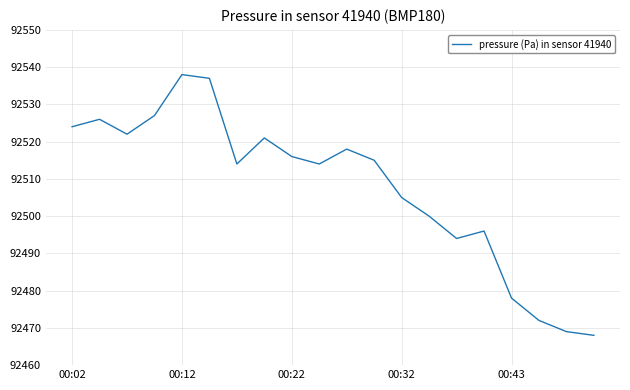

What is the difference between the maximum and minimum values?

70